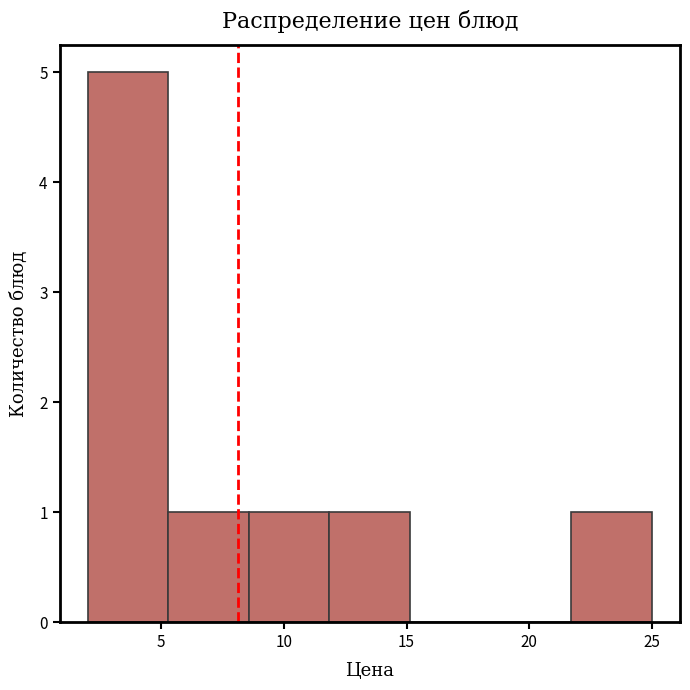

Reading left to right, list every bar in this chart as the range it spans on the x-axis followed by its height. Neither the bar edges nor the heights are printed on the chart, so give them approximately, as read against the axes.

2.0 to 5.5: 5
5.5 to 8.5: 1
8.5 to 12.0: 1
12.0 to 15.0: 1
15.0 to 18.5: 0
18.5 to 21.5: 0
21.5 to 25.0: 1